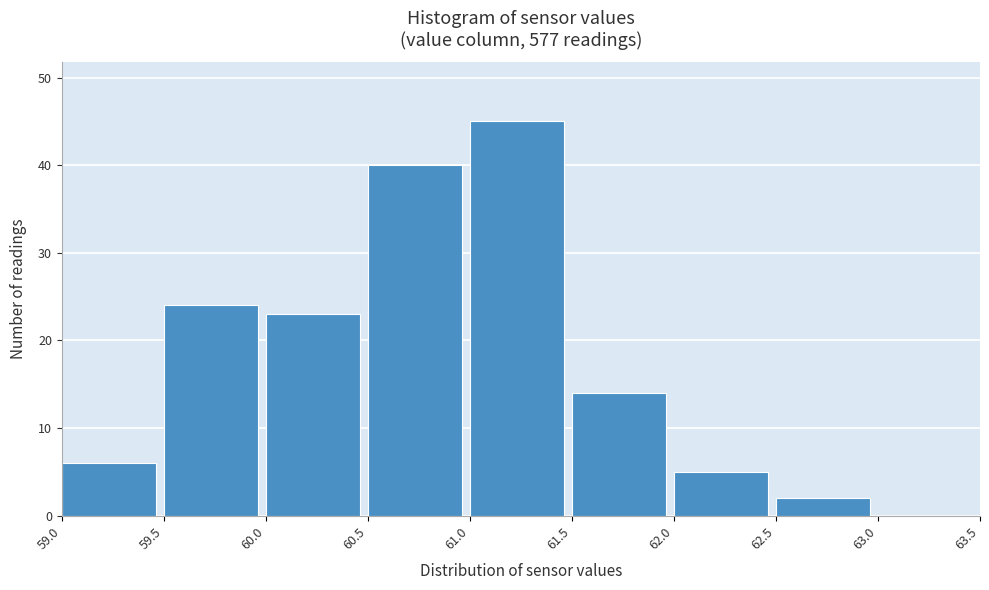

Reading left to right, transcribe this chart: for each bar, give the range it covers on the x-axis and its height. The values are not printed on the chart, so give them approximately, as read against the axis.

59.0 to 59.5: 6
59.5 to 60.0: 24
60.0 to 60.5: 23
60.5 to 61.0: 40
61.0 to 61.5: 45
61.5 to 62.0: 14
62.0 to 62.5: 5
62.5 to 63.0: 2
63.0 to 63.5: 0